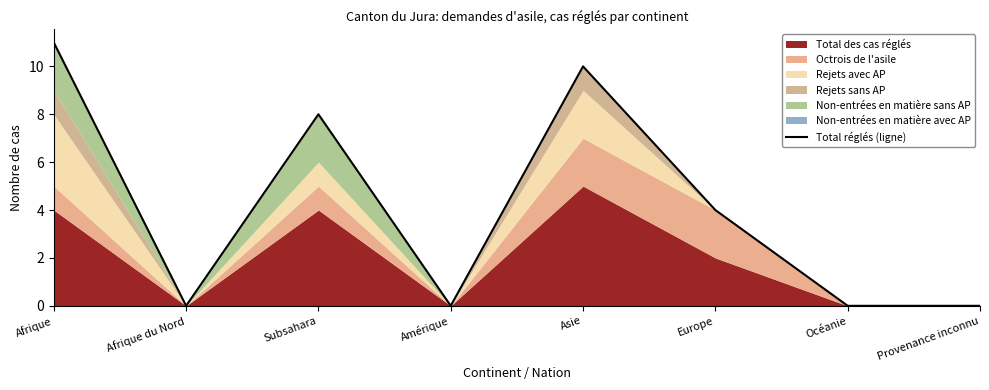

What is the approximate value at Europe, to the nearest 5?

5